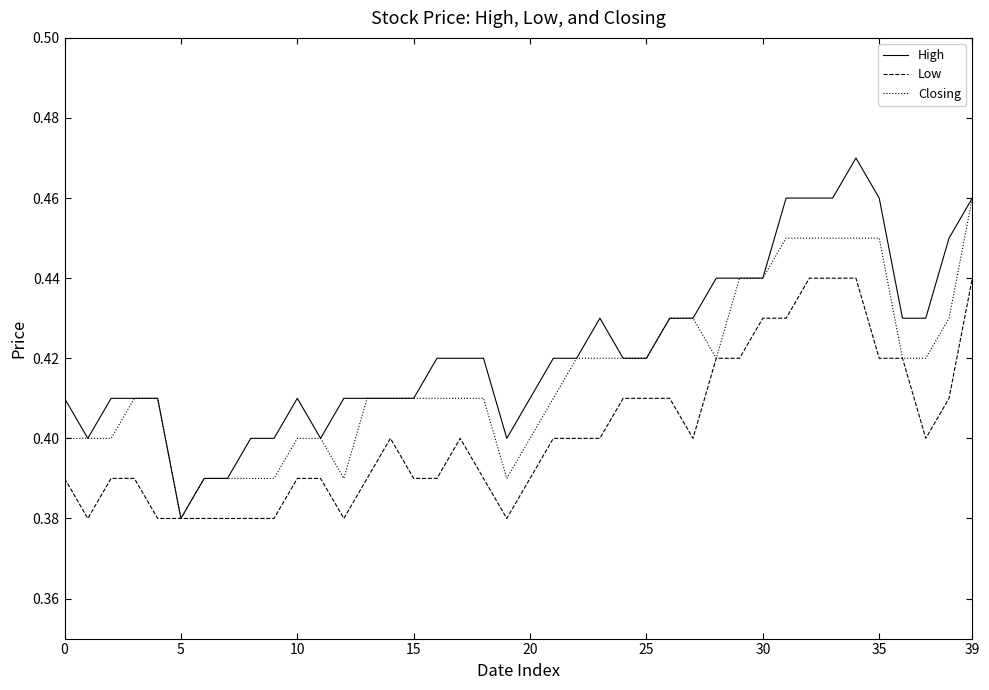

Rank the series by their average value, from lowest to highest.

Low, Closing, High